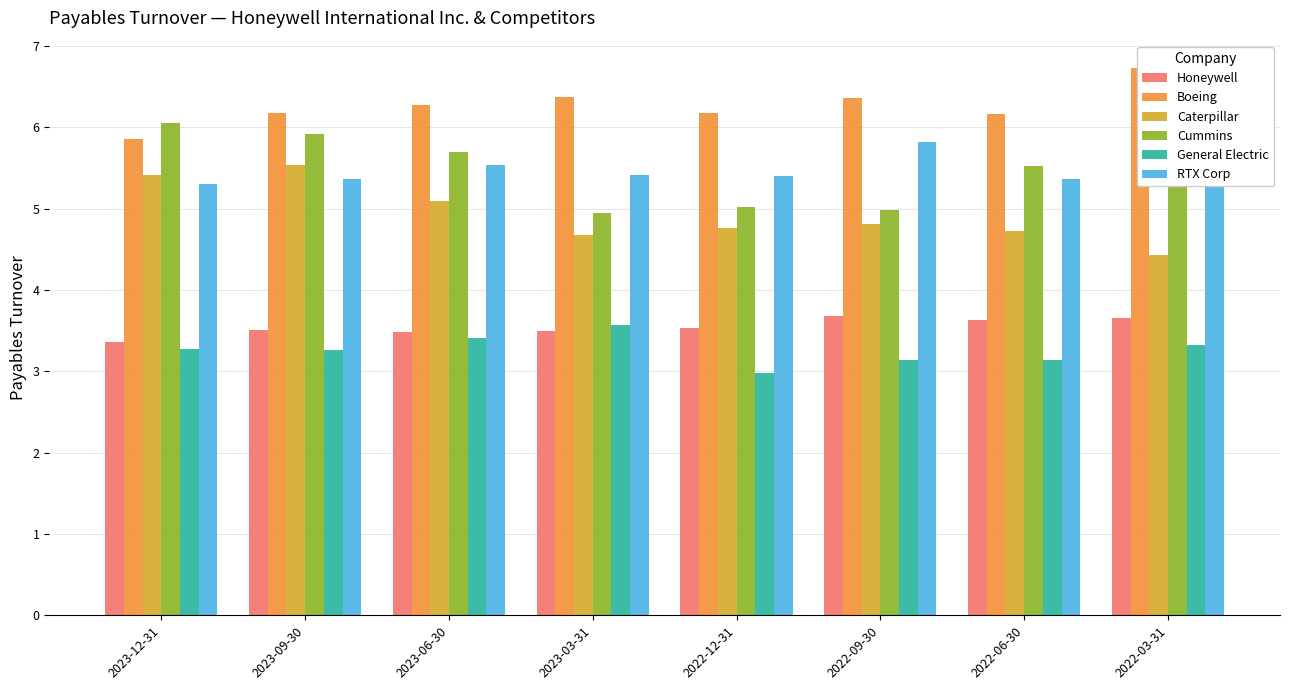

What are all the series names shown in the legend?

Honeywell, Boeing, Caterpillar, Cummins, General Electric, RTX Corp